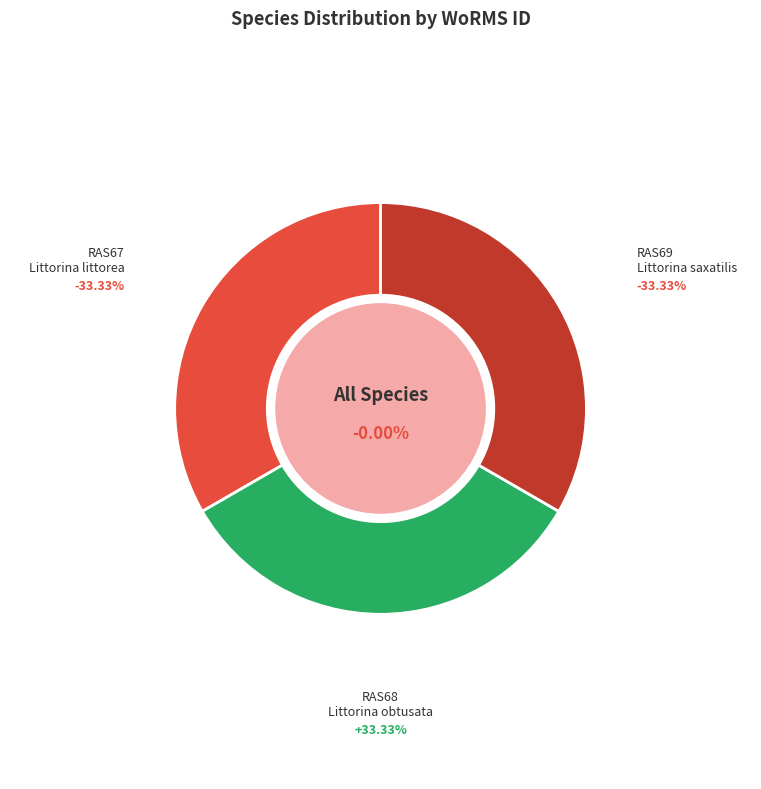

Does RAS67 account for over 50% of the chart?

No